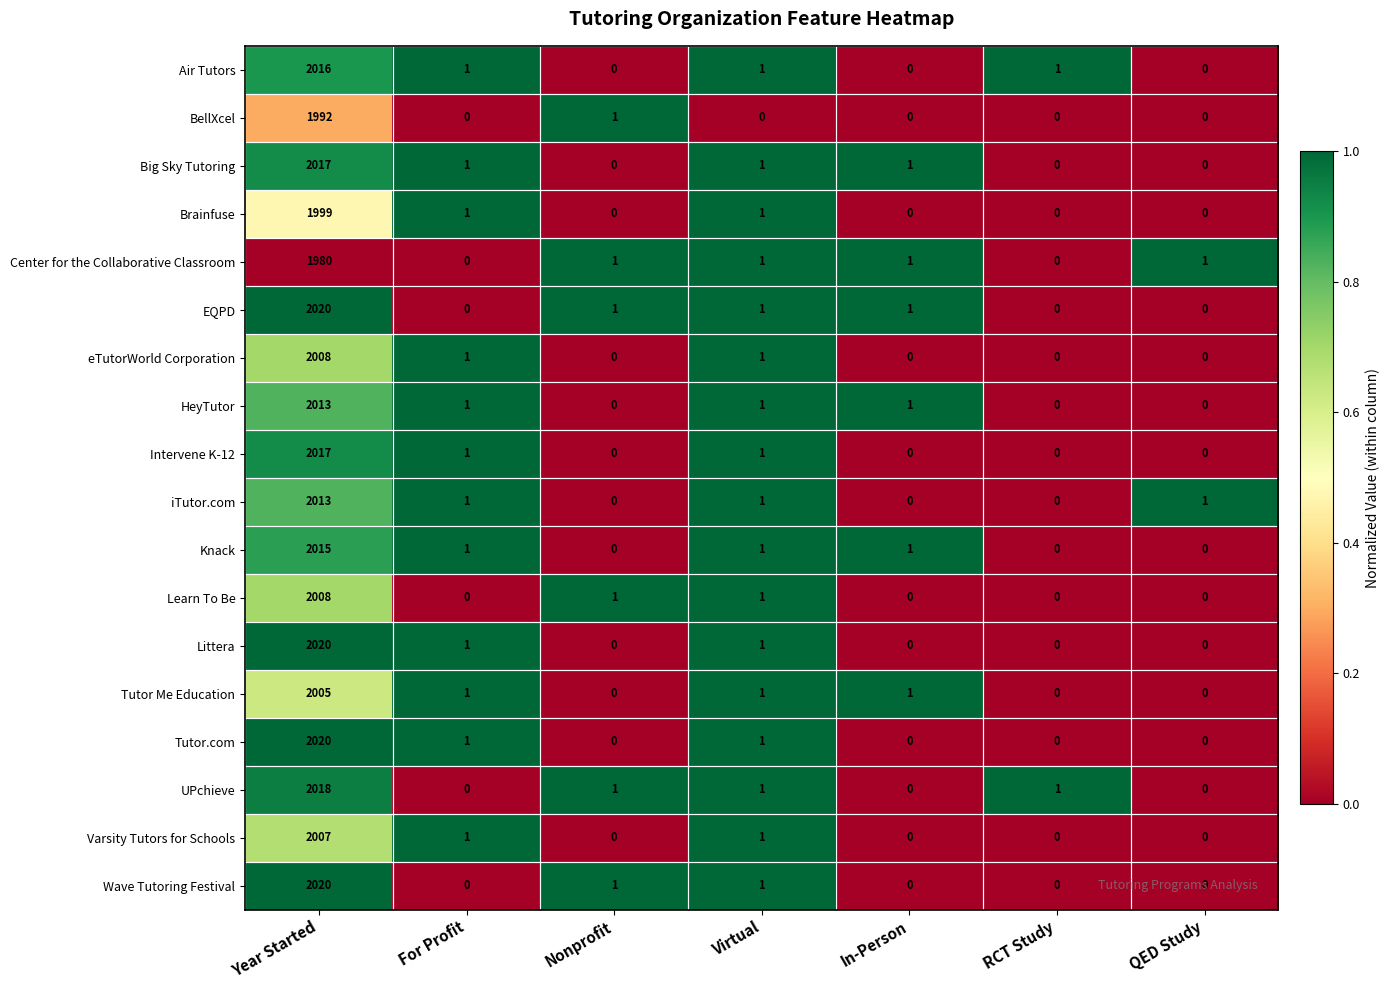

How many distinct data groups are displayed?

18